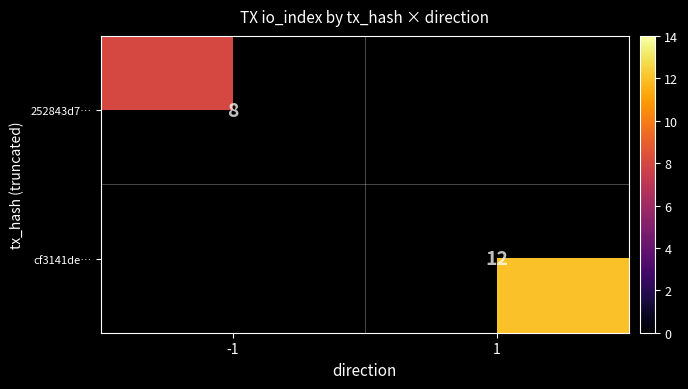

True or false: 252843d7… has a value of 8 at -1.

True